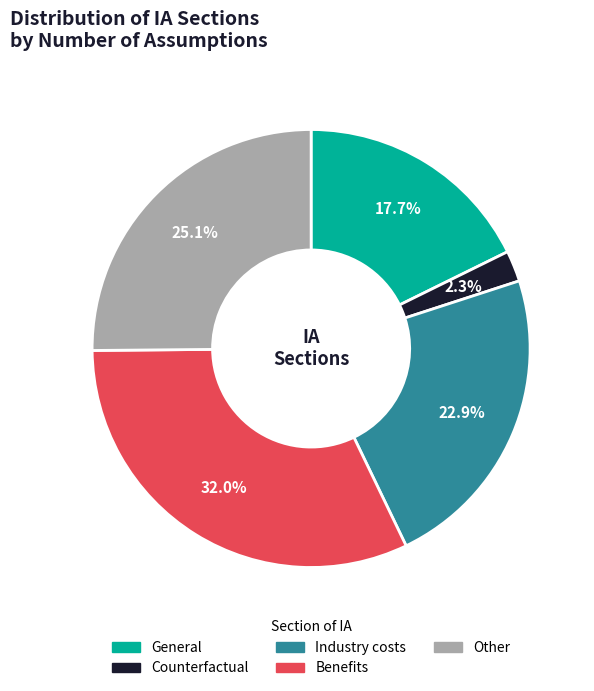

Rank the categories by value from lowest to highest.

Counterfactual, General, Industry costs, Other, Benefits